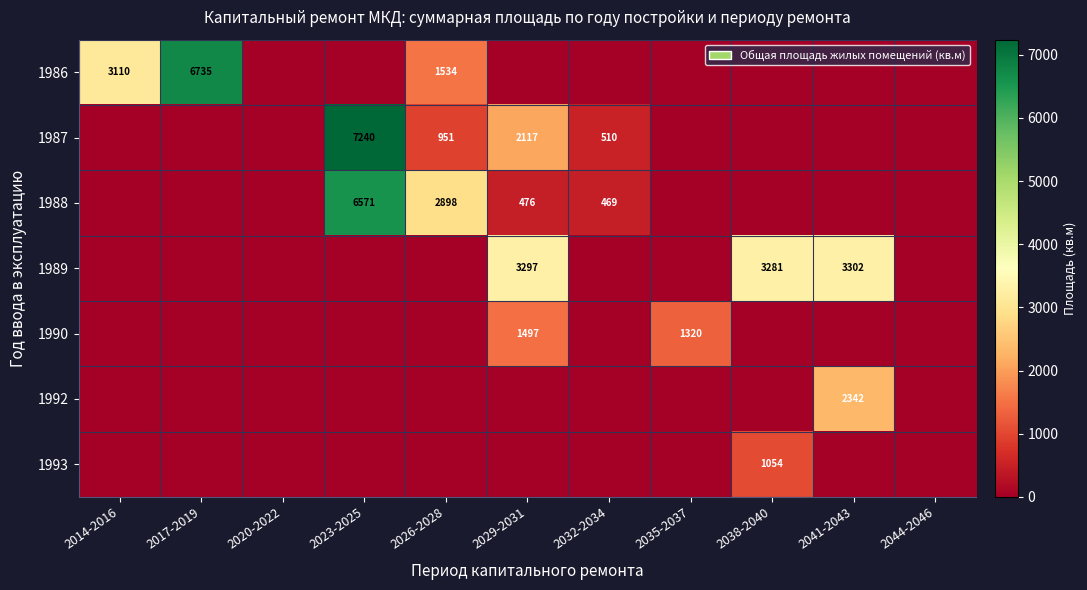

Is it true that 1989 equals 1030 at 2041-2043?

False